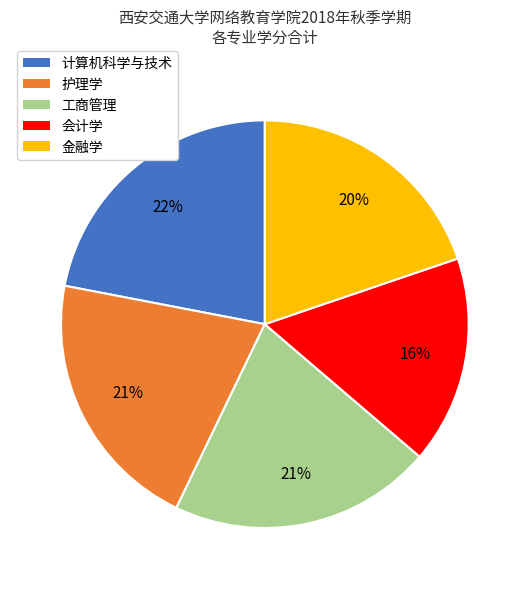

How many segments does this pie chart have?

5